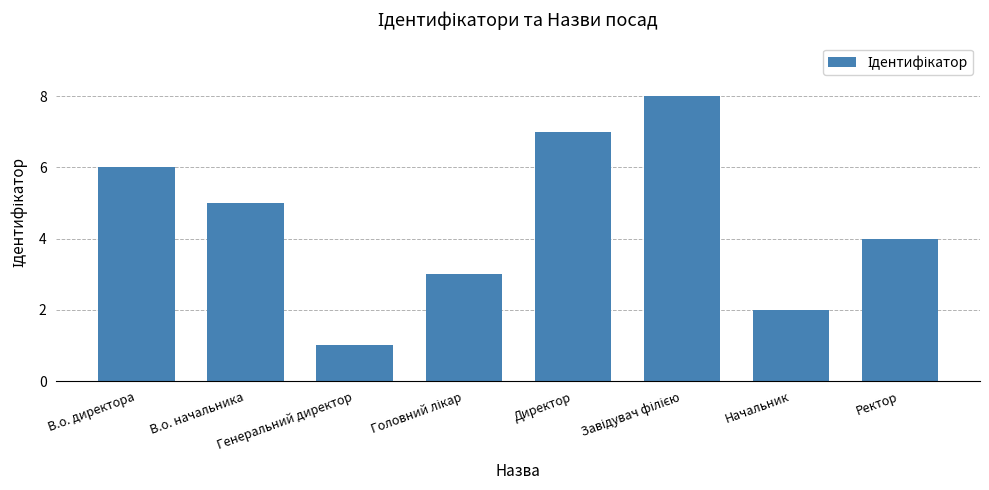

What is the difference between the second highest and minimum values?

6